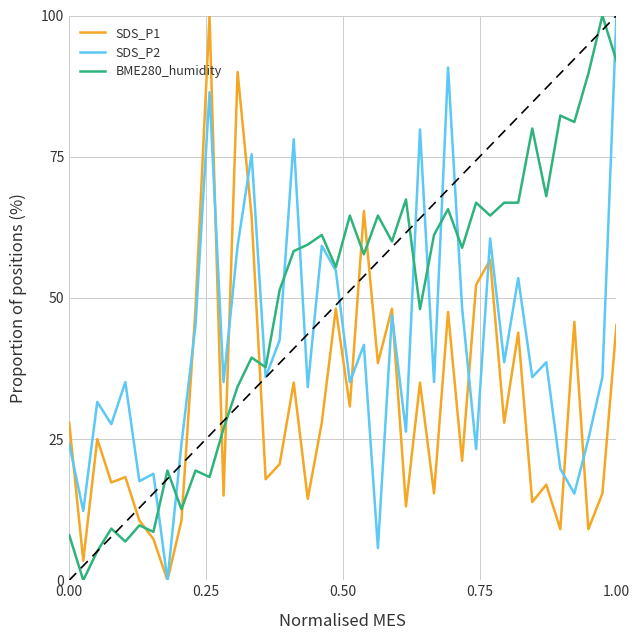

What is the highest value of the BME280_humidity series?

100.0